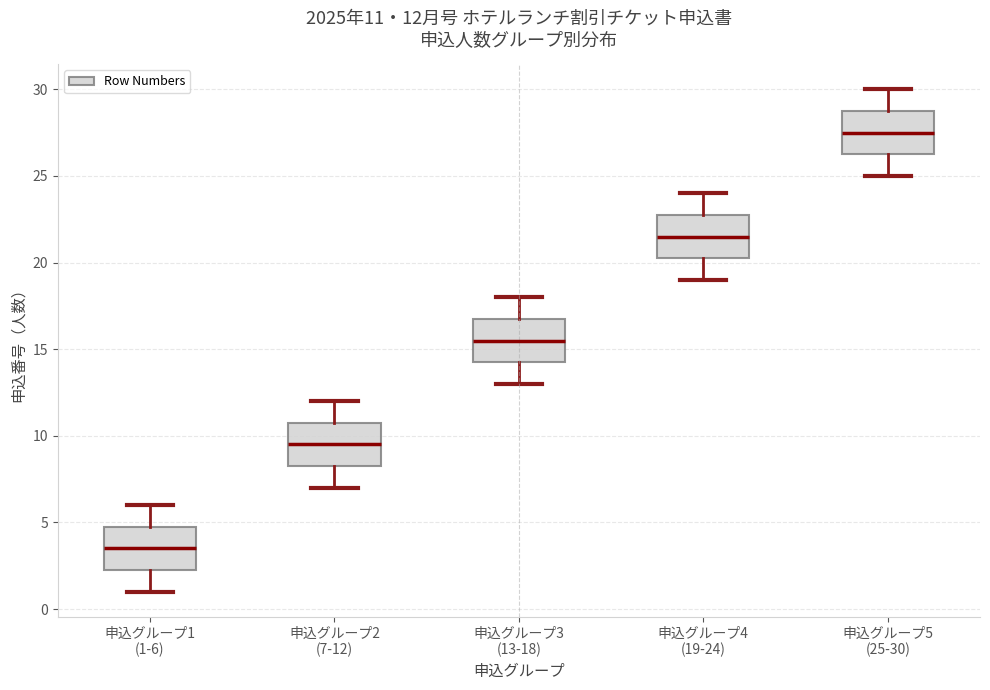

Which box's median line is the lowest?

申込グループ1 (1-6)